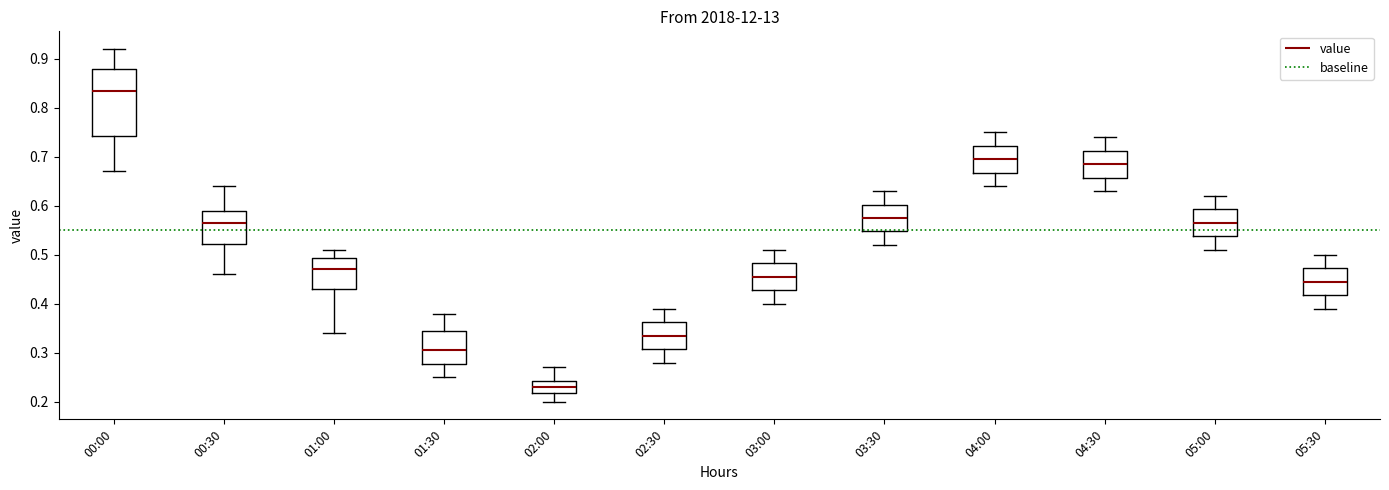

Reading left to right, read every box against the y-axis: the position of its median line, the range the box covers, and the ends of its whiskers. The values are not printed on the chart, so give them approximately, as read against the axis.

00:00: median 0.84, box 0.74 to 0.88, whiskers 0.67 to 0.92
00:30: median 0.57, box 0.52 to 0.59, whiskers 0.46 to 0.64
01:00: median 0.47, box 0.43 to 0.49, whiskers 0.34 to 0.51
01:30: median 0.31, box 0.28 to 0.35, whiskers 0.25 to 0.38
02:00: median 0.23, box 0.22 to 0.24, whiskers 0.20 to 0.27
02:30: median 0.34, box 0.31 to 0.36, whiskers 0.28 to 0.39
03:00: median 0.46, box 0.43 to 0.48, whiskers 0.40 to 0.51
03:30: median 0.58, box 0.55 to 0.60, whiskers 0.52 to 0.63
04:00: median 0.70, box 0.67 to 0.72, whiskers 0.64 to 0.75
04:30: median 0.69, box 0.66 to 0.71, whiskers 0.63 to 0.74
05:00: median 0.57, box 0.54 to 0.59, whiskers 0.51 to 0.62
05:30: median 0.45, box 0.42 to 0.47, whiskers 0.39 to 0.50